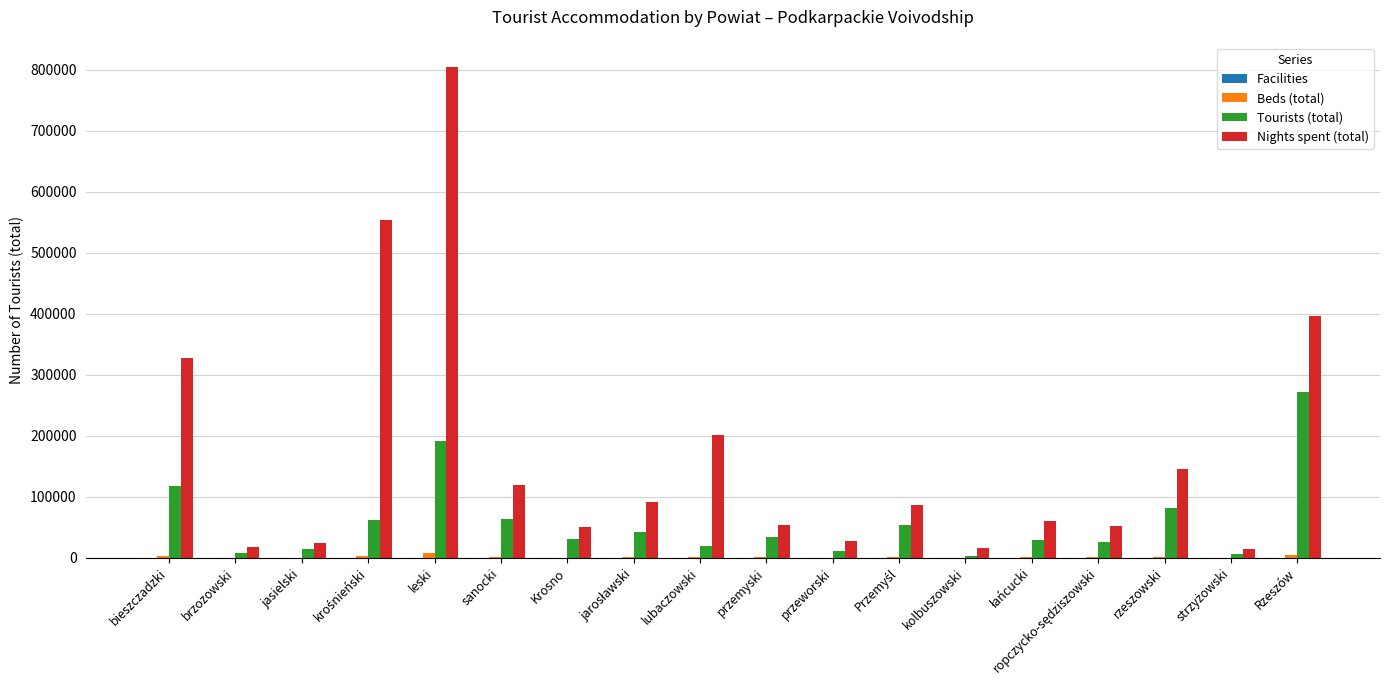

True or false: Tourists (total) has a value of 86946 at leski.

False